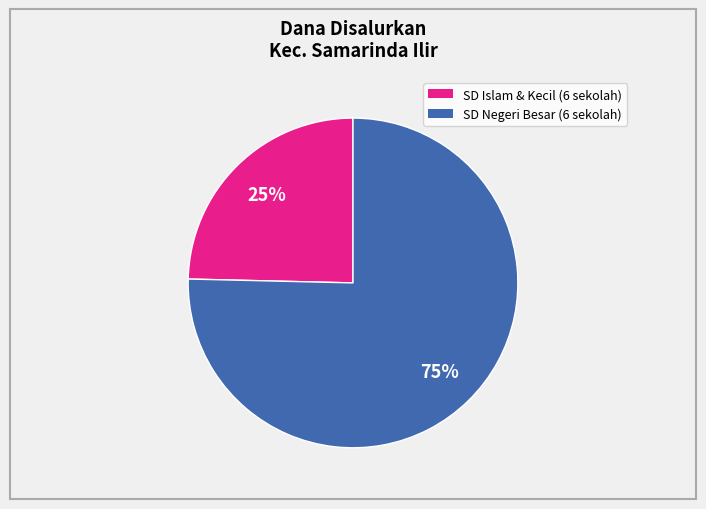

To the nearest percent, what is the average slice percentage?

50%